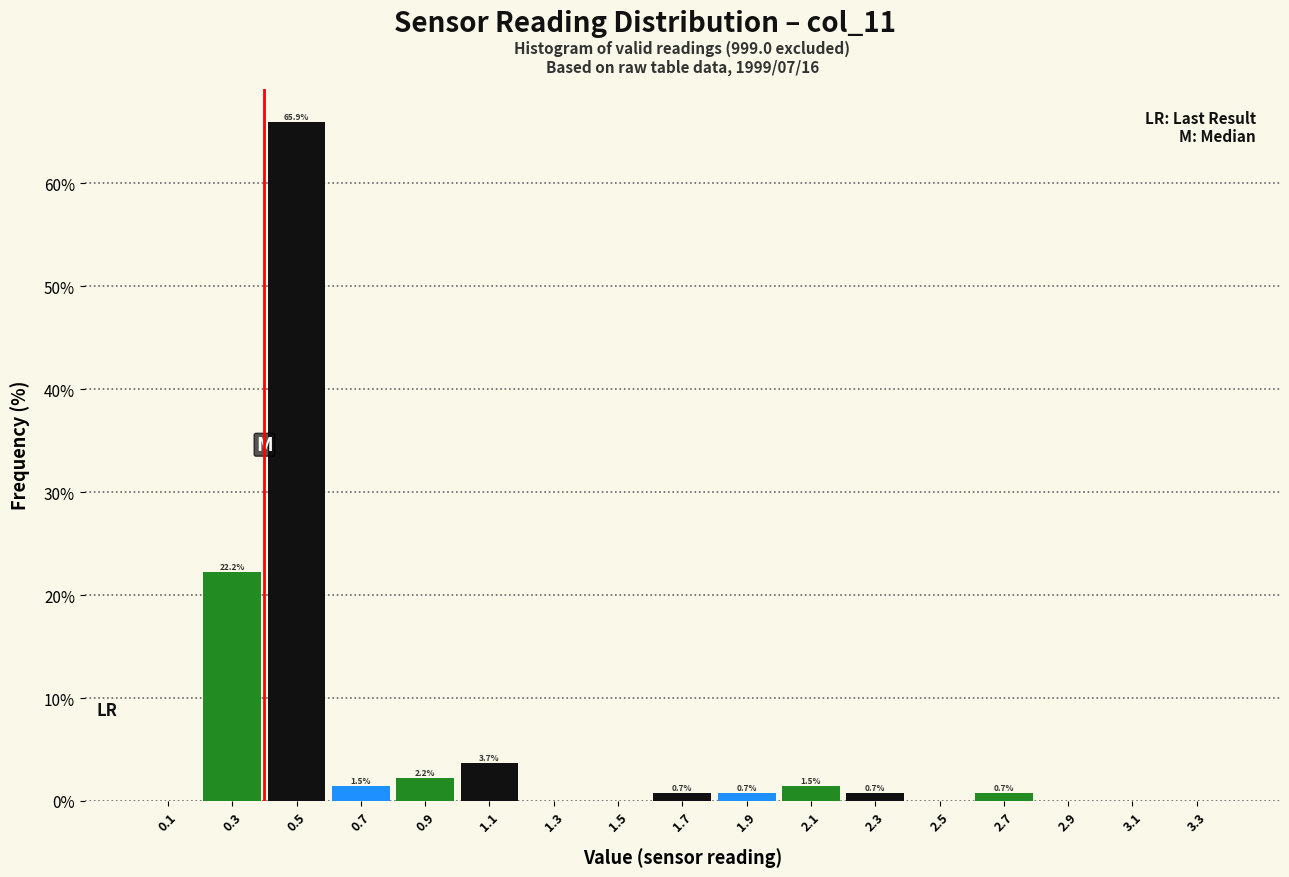

Over which range of the x-axis is the bar tallest?

0.4 to 0.6